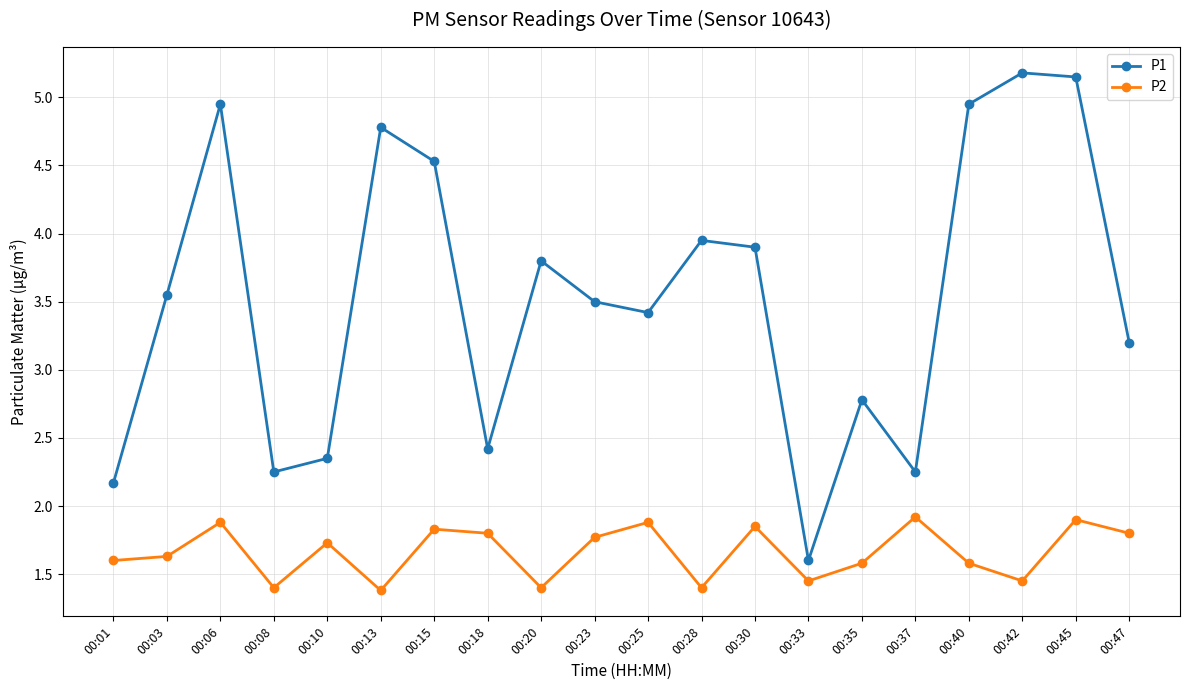

What is the difference between the maximum and minimum values in the P2 series?

0.5